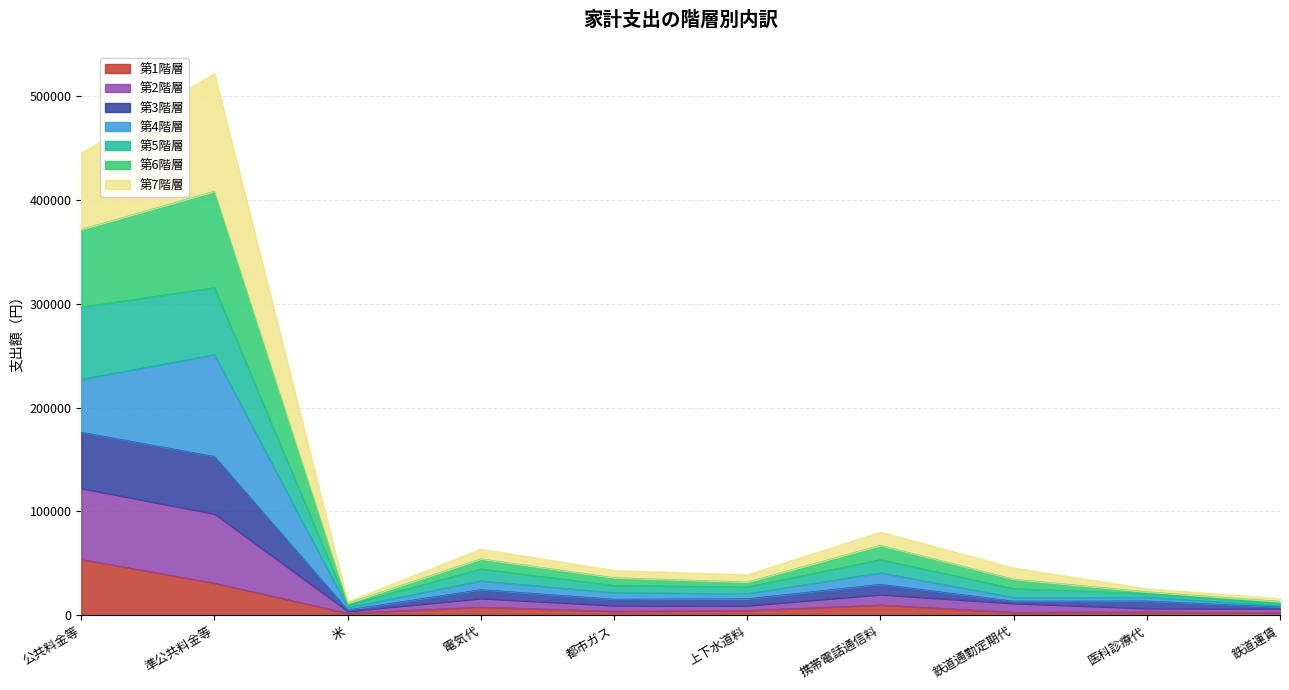

Where does the 第6階層 series first go above 45788?

公共料金等